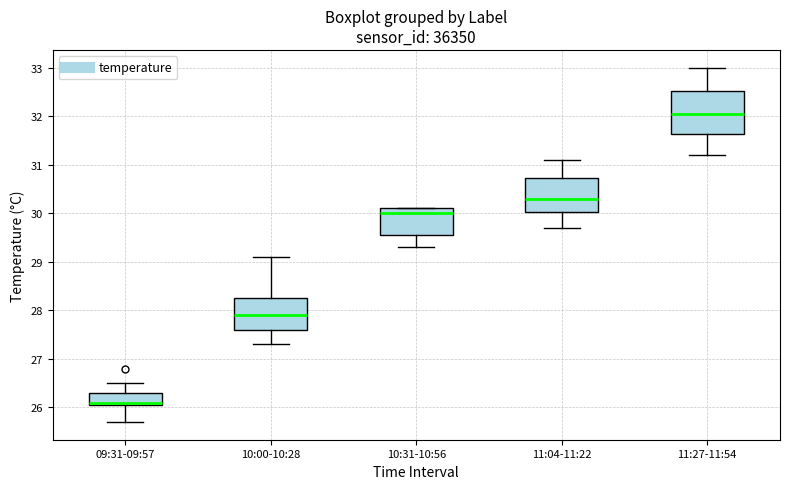

Reading left to right, read every box against the y-axis: the position of its median line, the range the box covers, and the ends of its whiskers. The values are not printed on the chart, so give them approximately, as read against the axis.

09:31-09:57: median 26.1 (just above the box's lower edge), box 26.1 to 26.3, whiskers 25.7 to 26.5
10:00-10:28: median 27.9, box 27.6 to 28.3, whiskers 27.3 to 29.1
10:31-10:56: median 30.0, box 29.6 to 30.1, whiskers 29.3 to 30.1
11:04-11:22: median 30.3, box 30.0 to 30.7, whiskers 29.7 to 31.1
11:27-11:54: median 32.1, box 31.6 to 32.5, whiskers 31.2 to 33.0